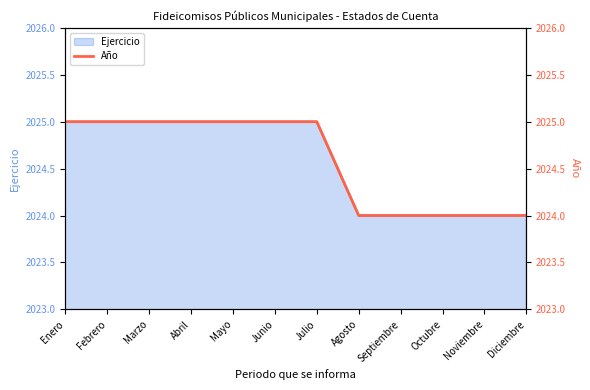

True or false: the data shows 2024 at Diciembre.

True